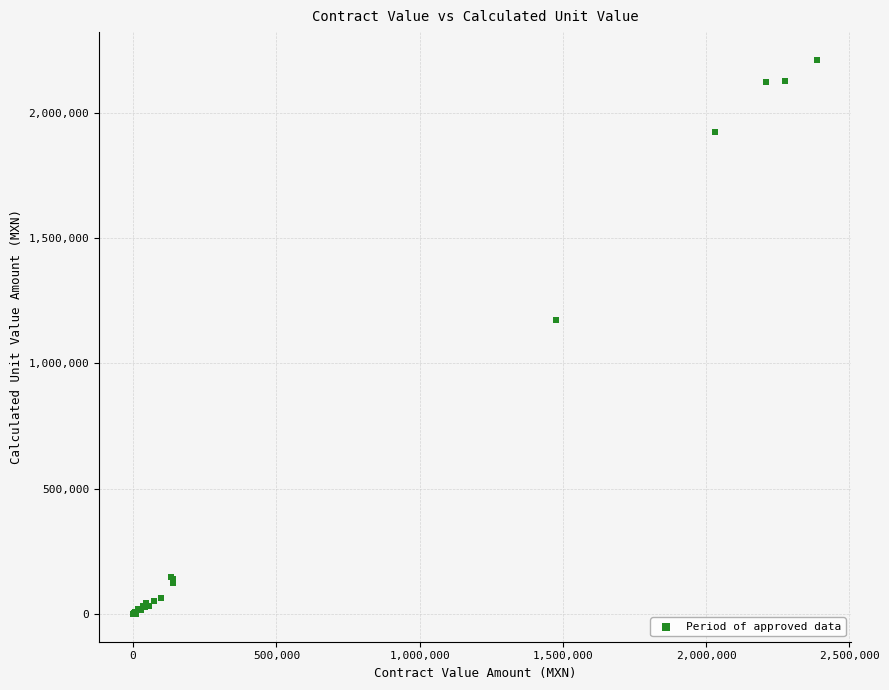

What Y value in the scatter plot is closest to 1105920?

1173081.0